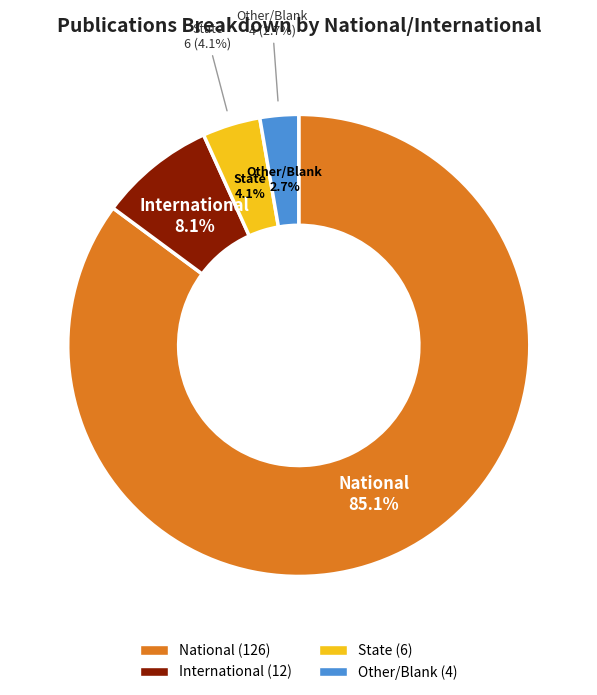

What is the largest slice in the pie chart?

National